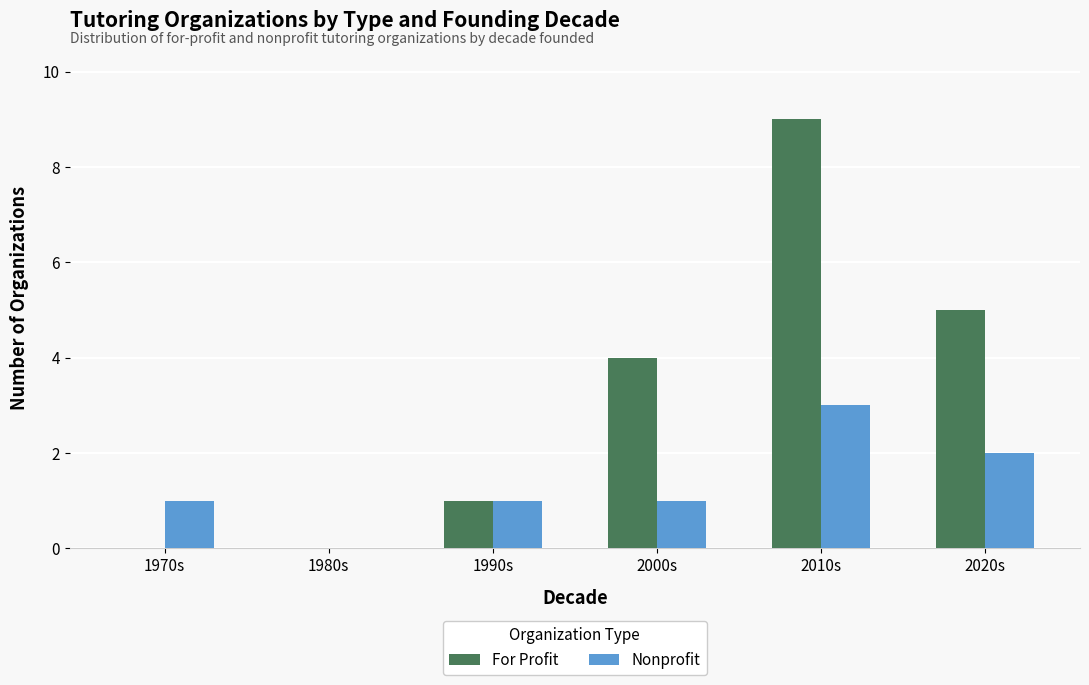

How many series are shown in this chart?

2